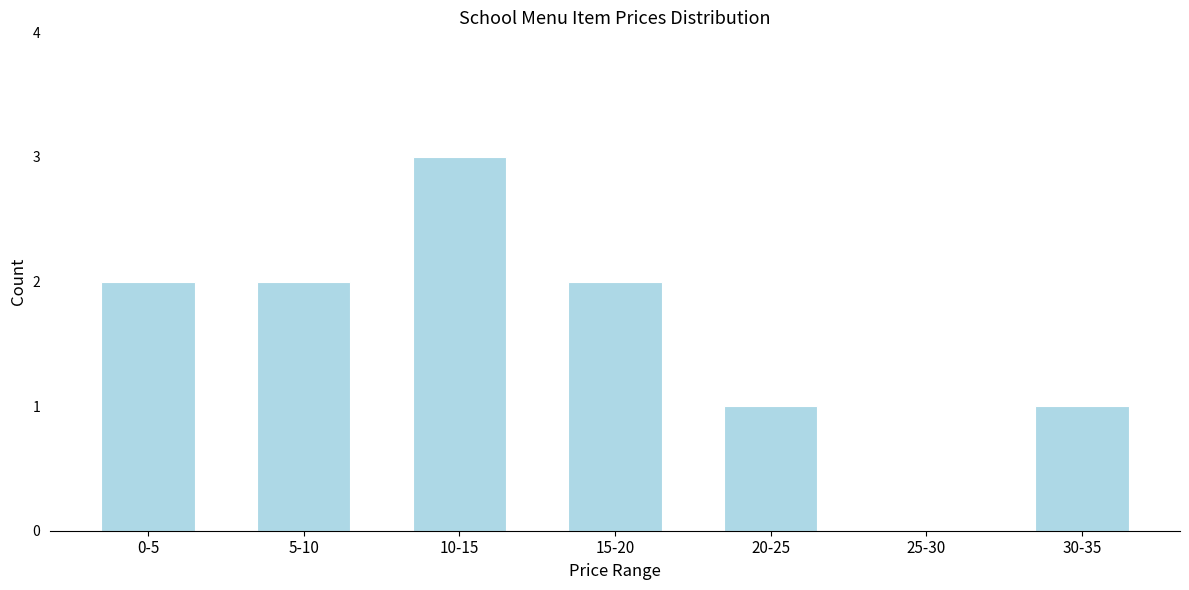

Reading right to left, what are all the values shown in this chart?

30-35=1	25-30=0	20-25=1	15-20=2	10-15=3	5-10=2	0-5=2